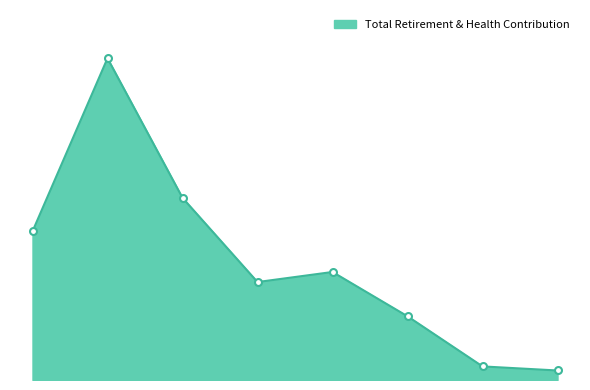

Does the chart have visible grid lines?

No